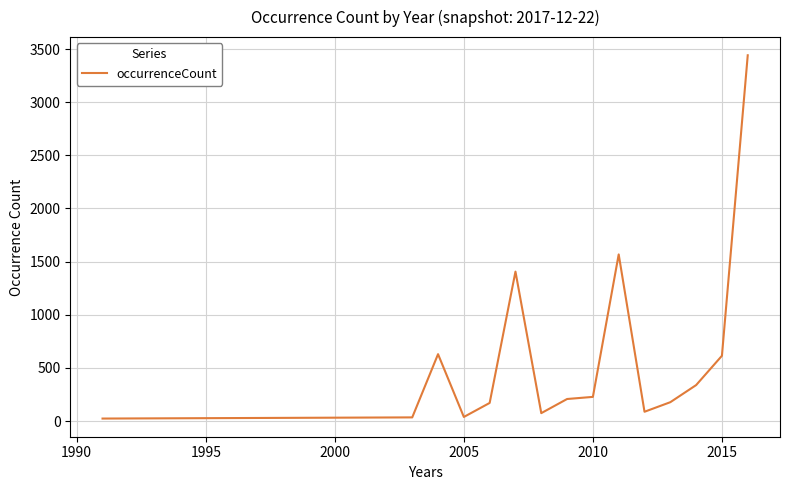

What is the difference between the maximum and minimum values?

3419